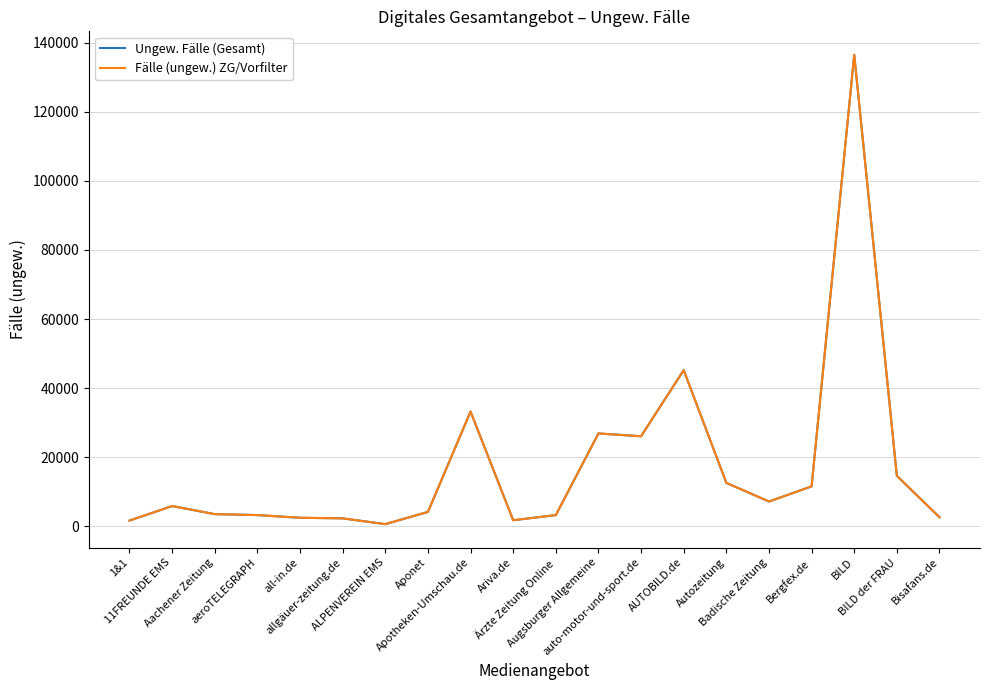

Reading left to right, what are all the values shown in this chart?

Ungew. Fälle (Gesamt): 1&1=1660	11FREUNDE EMS=5867	Aachener Zeitung=3530	aeroTELEGRAPH=3258	all-in.de=2479	allgäuer-zeitung.de=2304	ALPENVEREIN EMS=642	Aponet=4162	Apotheken-Umschau.de=33220	Ariva.de=1766	Ärzte Zeitung Online=3247	Augsburger Allgemeine=26874	auto-motor-und-sport.de=26076	AUTOBILD.de=45211	Autozeitung=12584	Badische Zeitung=7182	Bergfex.de=11569	BILD=136480	BILD der FRAU=14608	Bisafans.de=2630
Fälle (ungew.) ZG/Vorfilter: 1&1=1660	11FREUNDE EMS=5867	Aachener Zeitung=3530	aeroTELEGRAPH=3258	all-in.de=2479	allgäuer-zeitung.de=2304	ALPENVEREIN EMS=642	Aponet=4162	Apotheken-Umschau.de=33220	Ariva.de=1766	Ärzte Zeitung Online=3247	Augsburger Allgemeine=26874	auto-motor-und-sport.de=26076	AUTOBILD.de=45211	Autozeitung=12584	Badische Zeitung=7182	Bergfex.de=11569	BILD=136480	BILD der FRAU=14608	Bisafans.de=2630